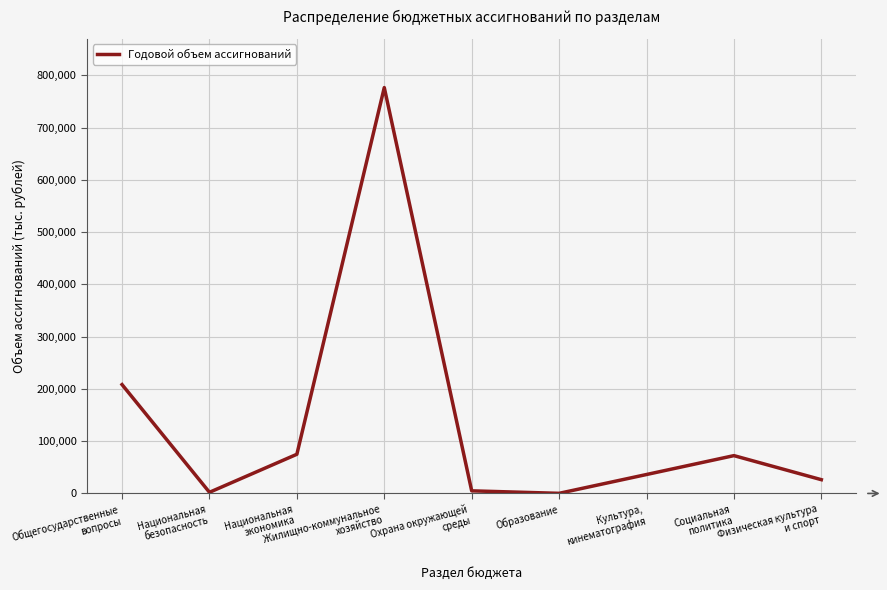

What is the difference between the maximum and minimum values?

776535.6